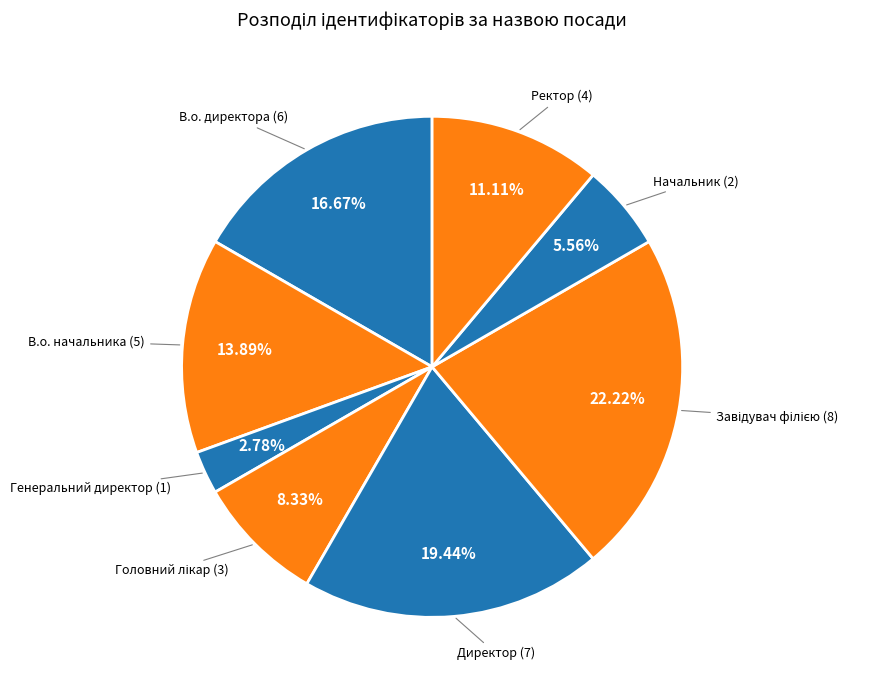

How many slices are in this pie chart?

8